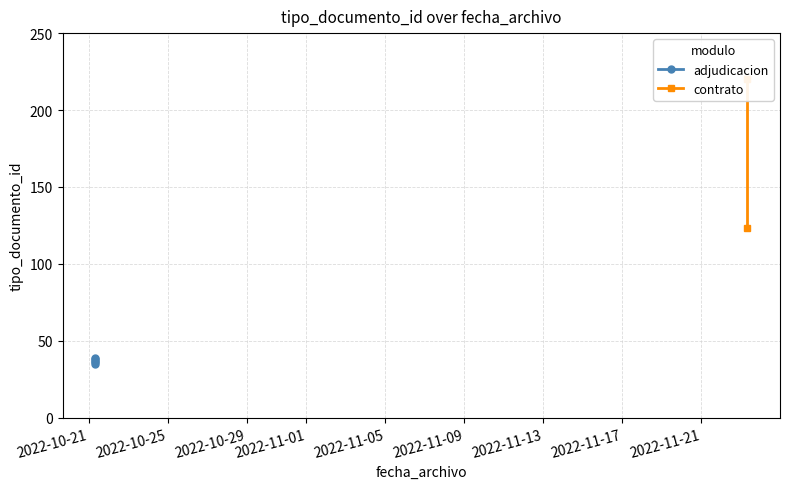

What is the label of the 5th point from the right?

2022-10-21 07:47:35